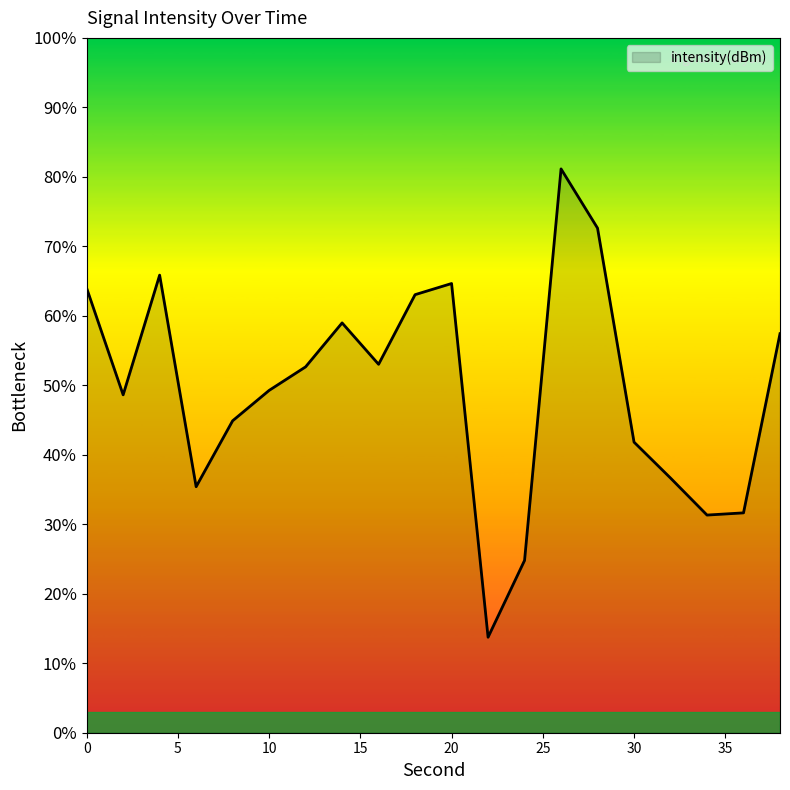

What is the smallest value displayed?

13.7